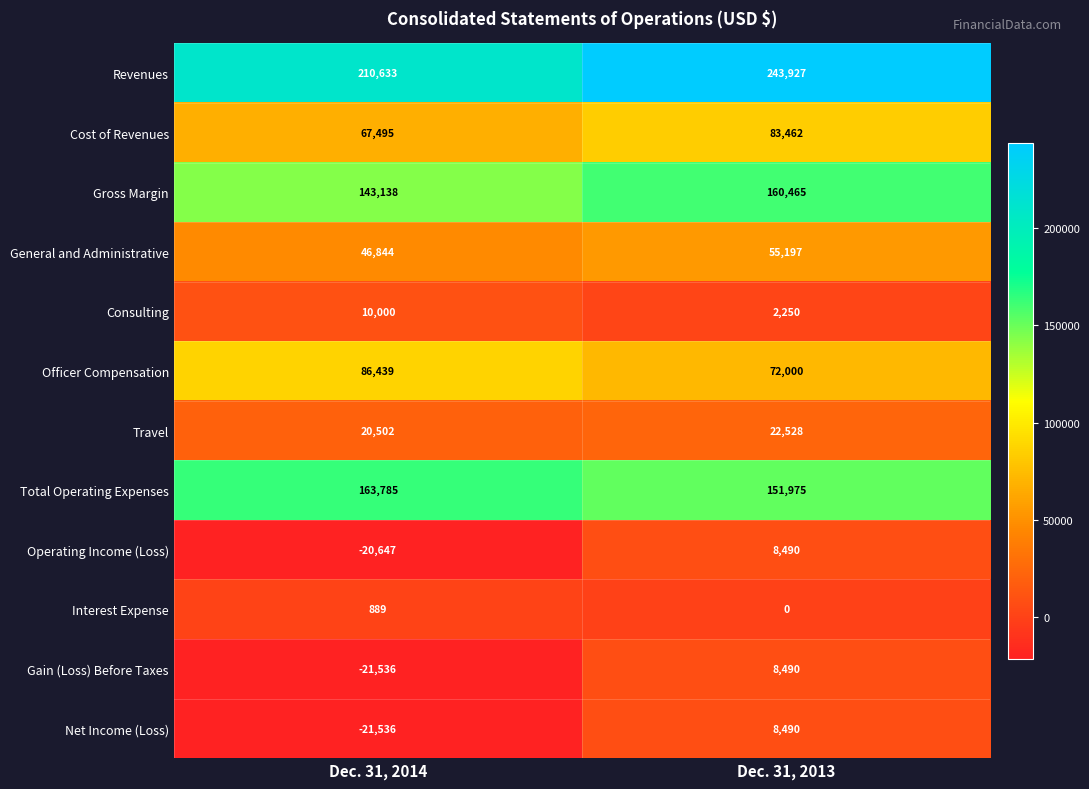

Between Dec. 31, 2014 and Dec. 31, 2013, which series saw the biggest shift?

Revenues